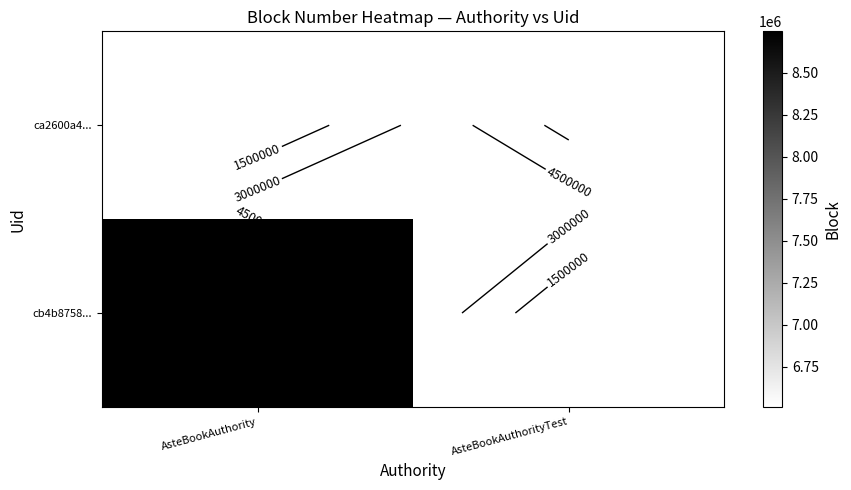

Which category has the highest value in the cb4b8758... series?

AsteBookAuthority